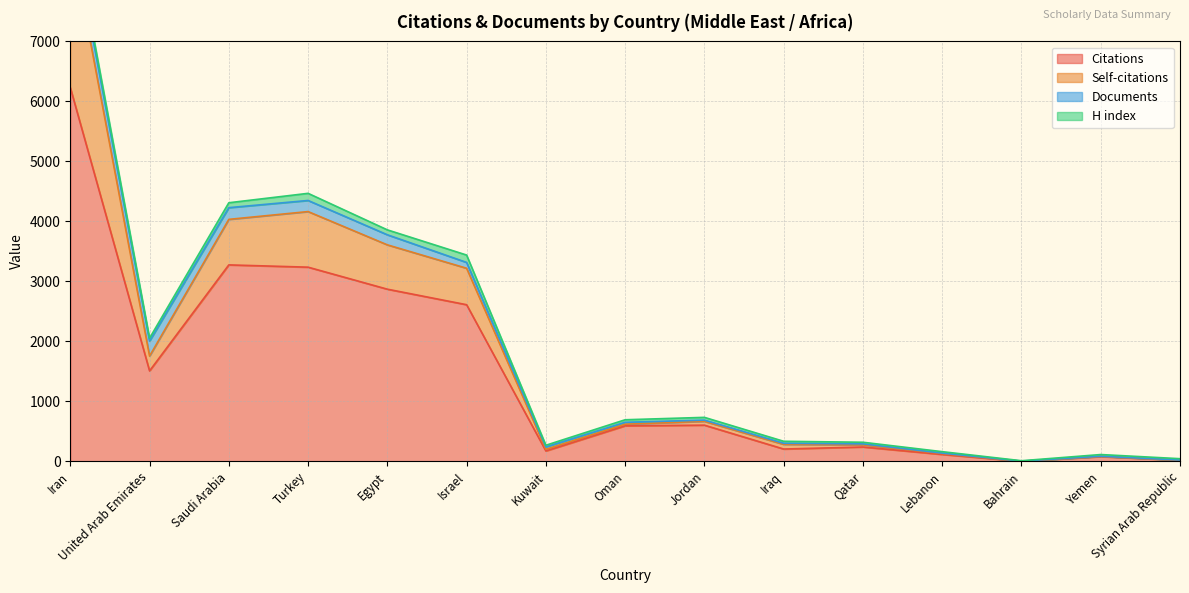

True or false: Citations has a value of 204 at Iraq.

True